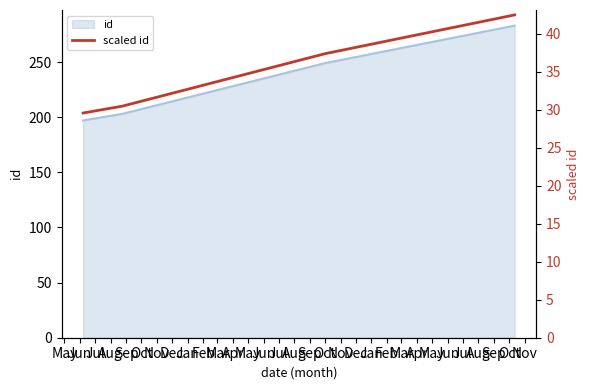

How many lines are shown in the chart?

1